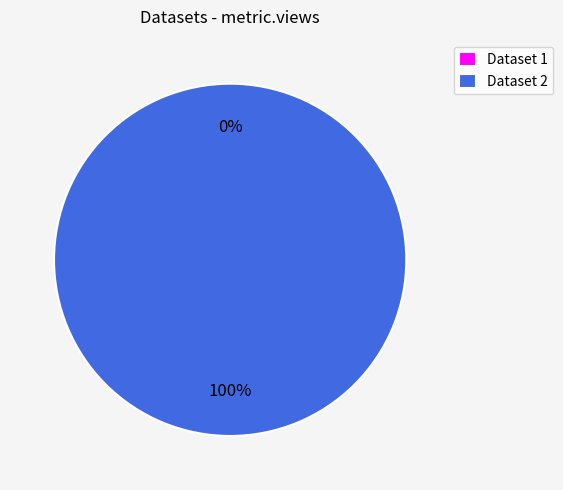

Combined, do 649d1003078190ea90217718 and 5ae9e12fc8d8c9146a44cd04 account for over 50%?

Yes